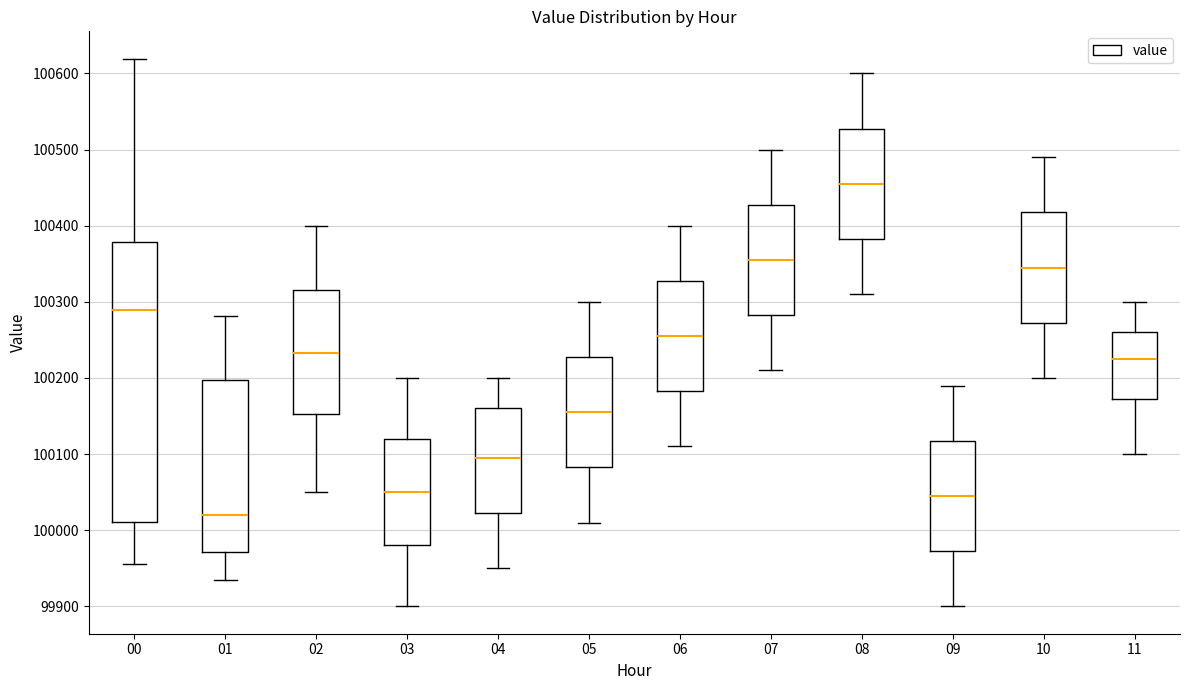

Which box is the tallest, from its lower edge to its upper edge?

00